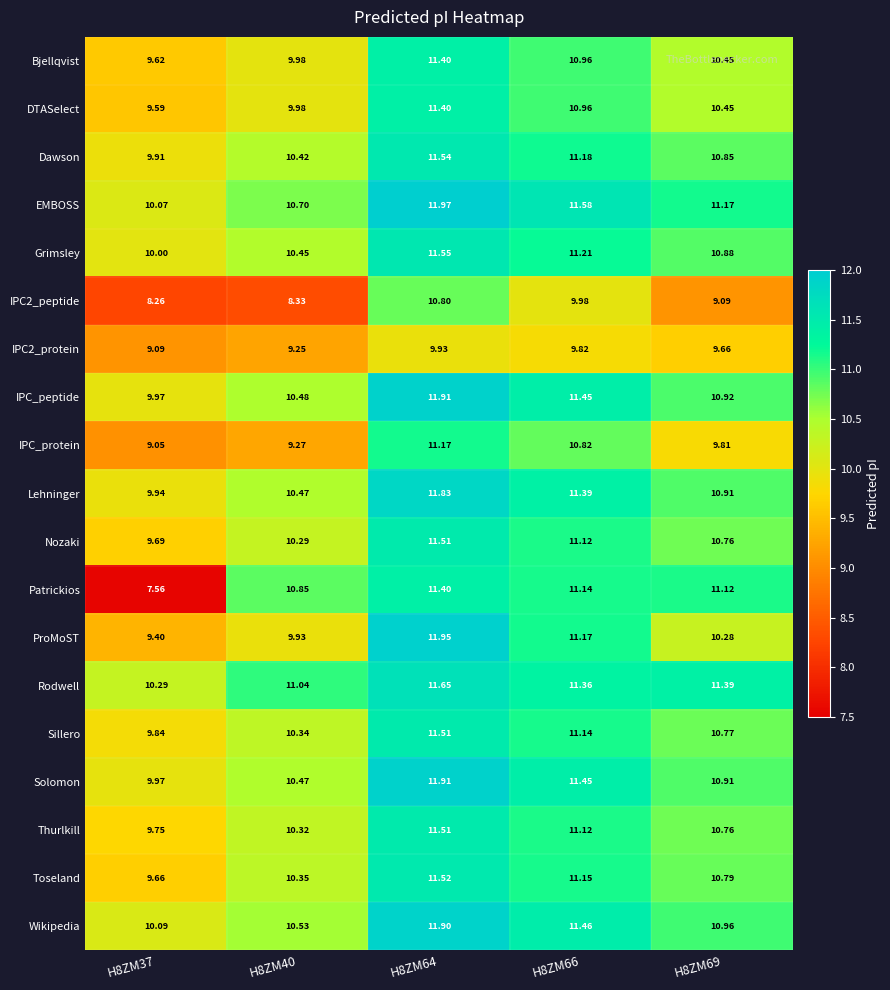

What is the total value across all series at H8ZM64?

218.4